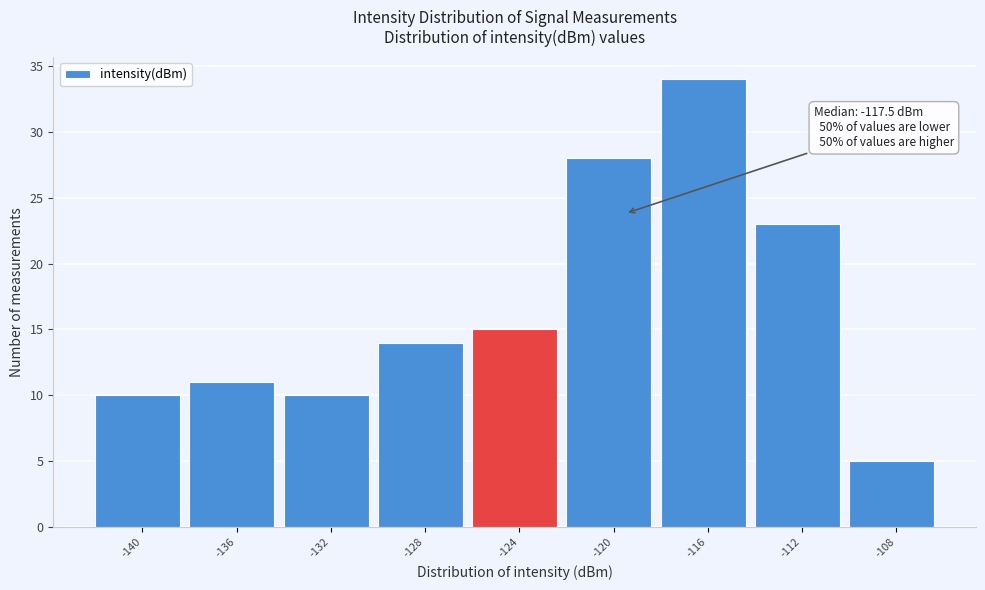

Reading left to right, list all the values displayed in this chart.

-140=10	-136=11	-132=10	-128=14	-124=15	-120=28	-116=34	-112=23	-108=5